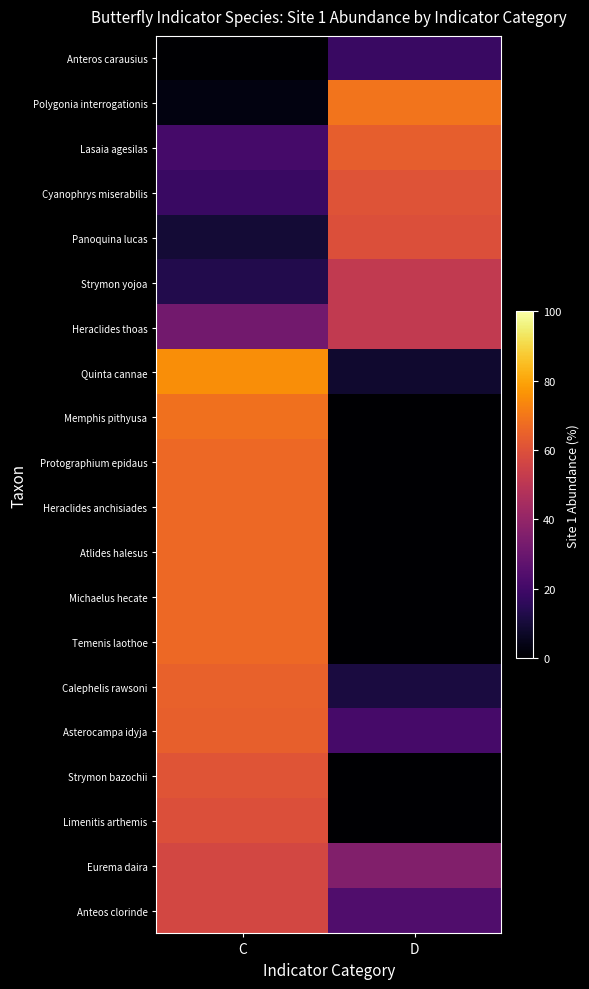

Reading right to left, transcribe all the data shown in this chart.

Anteros carausius: D=18.2	C=0.0
Polygonia interrogationis: D=69.4	C=2.8
Lasaia agesilas: D=63.9	C=20.8
Cyanophrys miserabilis: D=60.6	C=18.2
Panoquina lucas: D=59.5	C=9.5
Strymon yojoa: D=51.8	C=13.1
Heraclides thoas: D=51.6	C=31.7
Quinta cannae: D=8.3	C=75.0
Memphis pithyusa: D=0.0	C=68.5
Protographium epidaus: D=0.0	C=66.7
Heraclides anchisiades: D=0.0	C=66.7
Atlides halesus: D=0.0	C=66.7
Michaelus hecate: D=0.0	C=66.7
Temenis laothoe: D=0.0	C=66.7
Calephelis rawsoni: D=11.1	C=64.8
Asterocampa idyja: D=21.4	C=64.3
Strymon bazochii: D=0.0	C=61.1
Limenitis arthemis: D=0.0	C=59.5
Eurema daira: D=35.9	C=56.9
Anteos clorinde: D=23.8	C=56.8